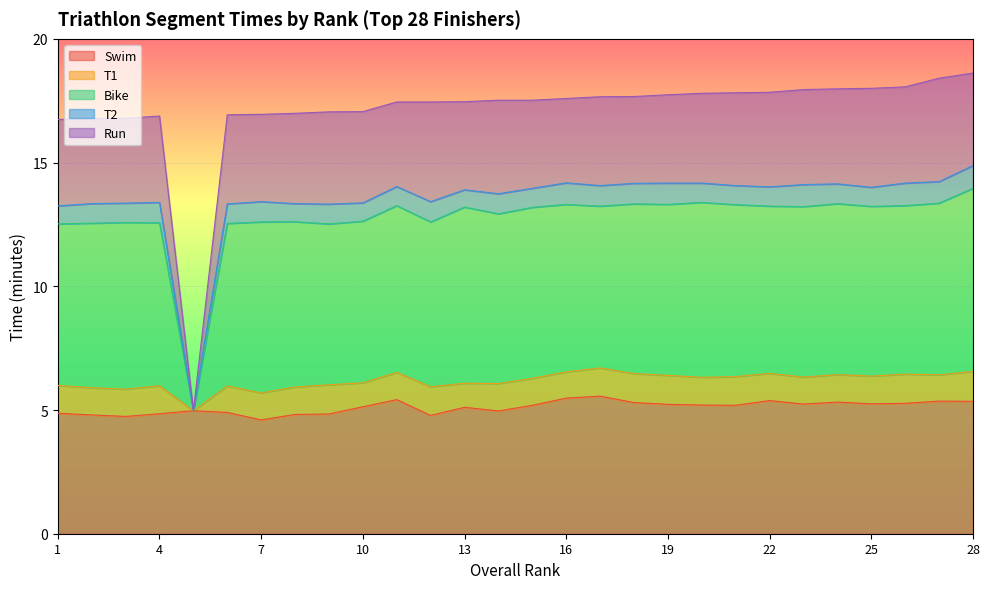

Is the value of T2 at 25 greater than the value of Run at 12?

No